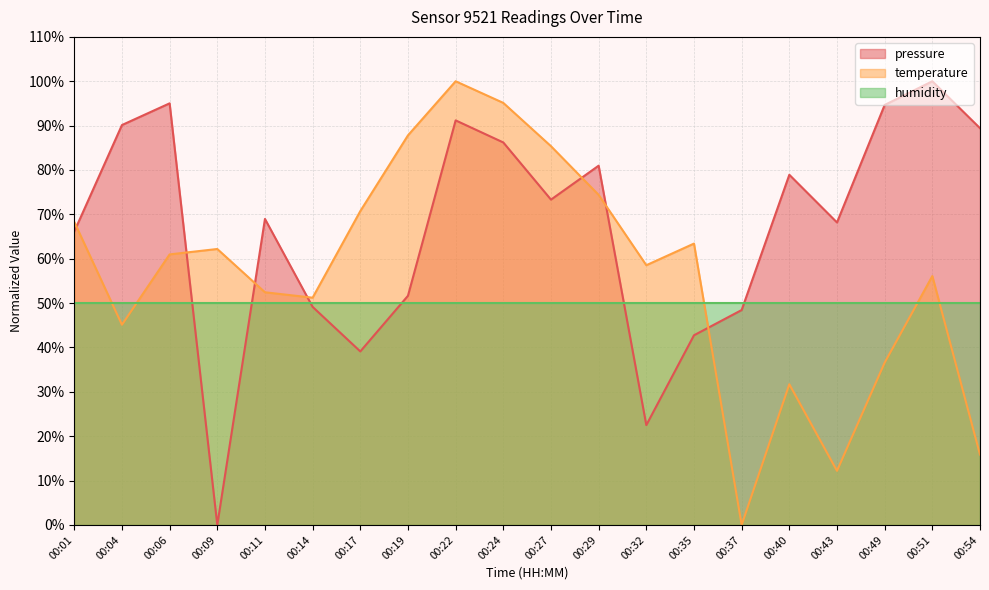

Which series changed the most between 00:17 and 00:51?

pressure